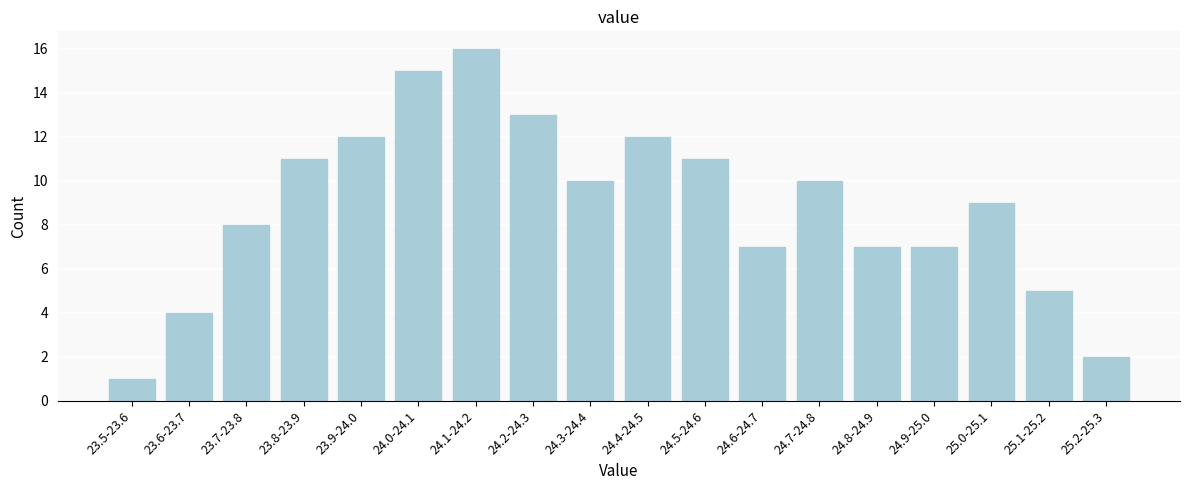

Reading left to right, extract all data points from this chart.

1	4	8	11	12	15	16	13	10	12	11	7	10	7	7	9	5	2